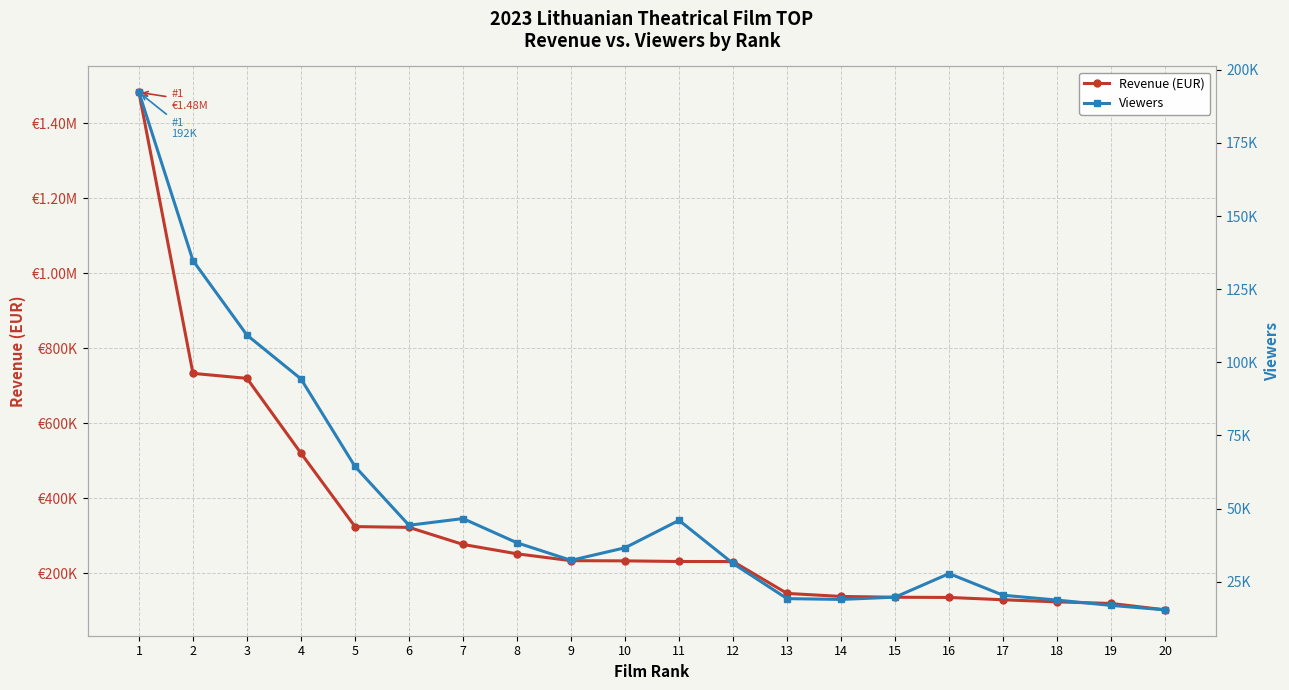

Rank the series by their maximum value, from highest to lowest.

Revenue (EUR), Viewers